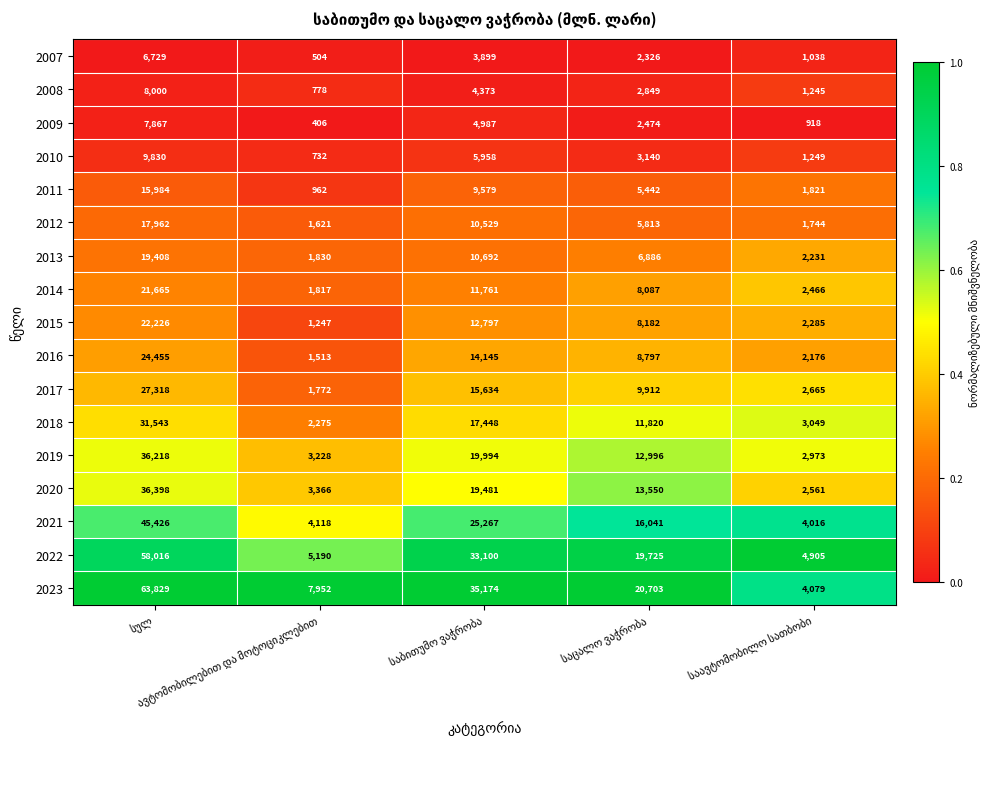

Which series has the largest range (max minus min)?

2023